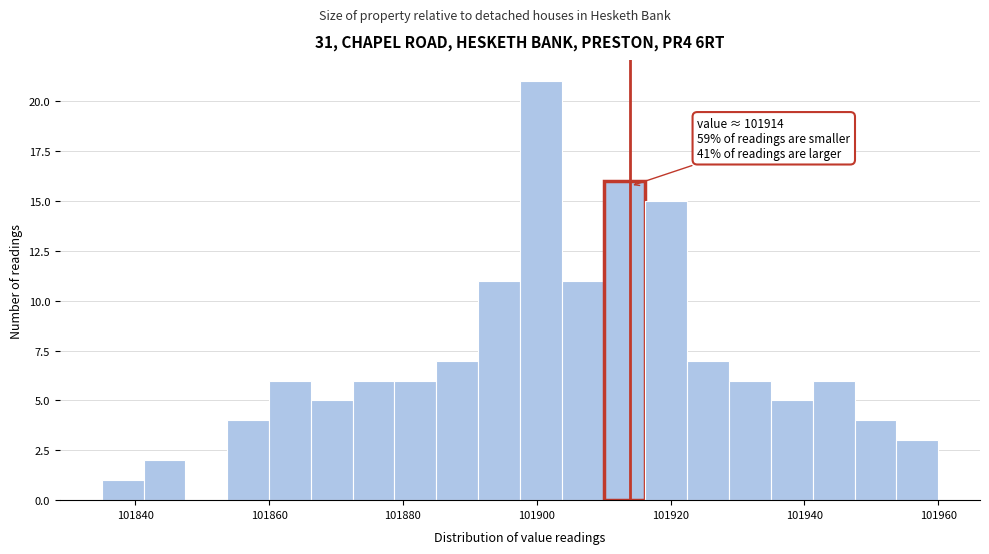

Read against the x-axis, roughly where is the centre of the tallest bar?

101900